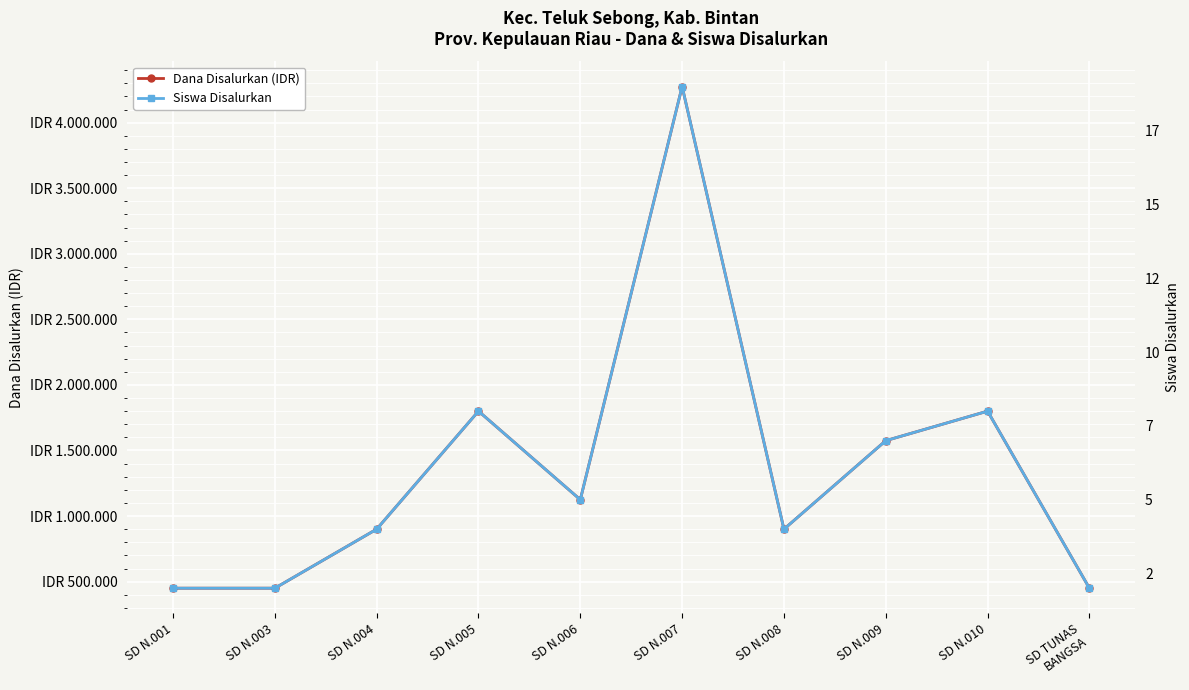

What is the sum of all Siswa Disalurkan values?

61